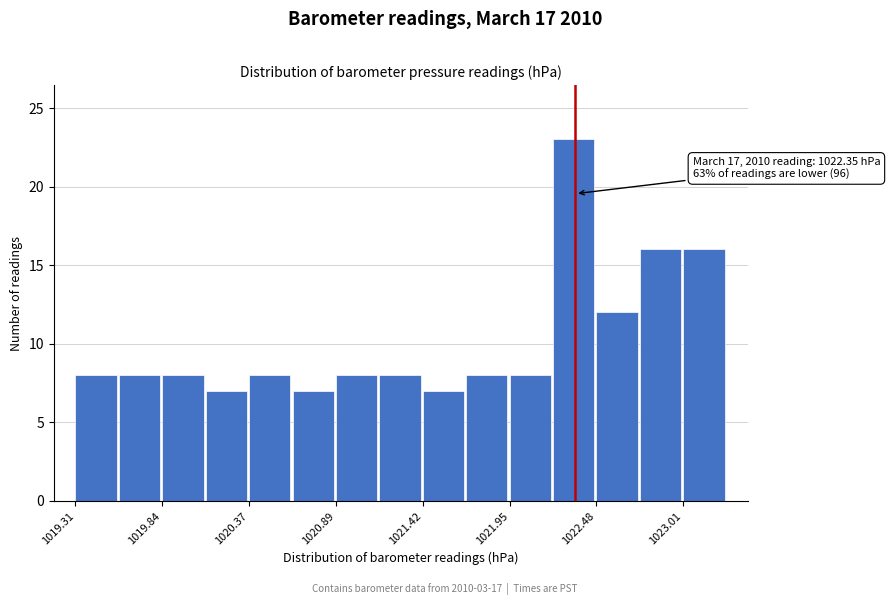

Read against the x-axis, roughly where is the centre of the tallest bar?

1022.3